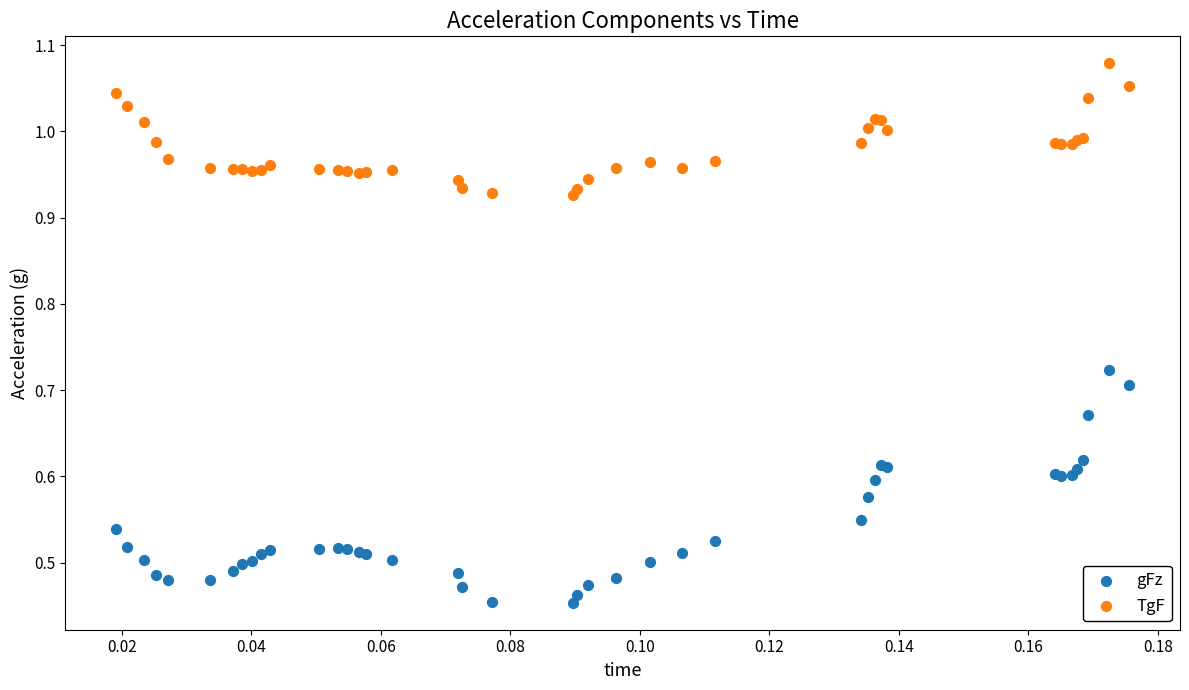

Which series contains the lowest Y value?

gFz